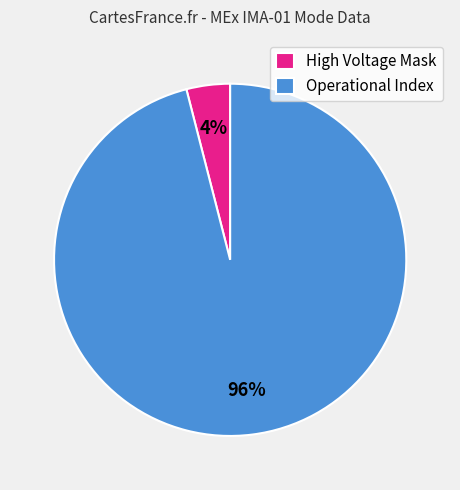

Rank the categories by value from highest to lowest.

Operational Index, High Voltage Mask